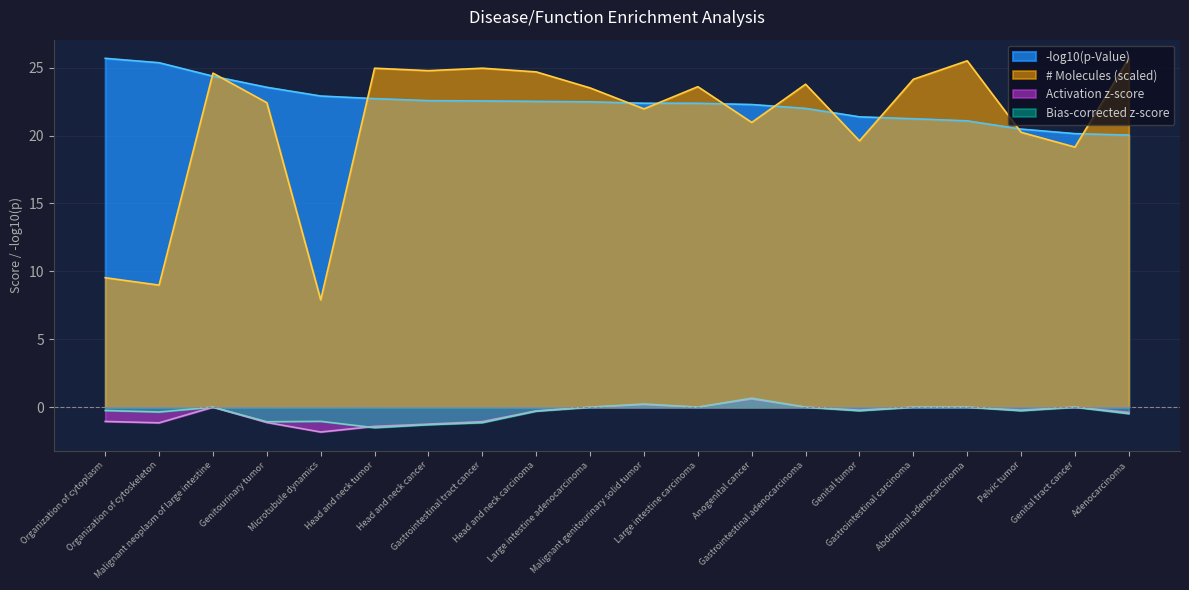

What is the label of the 18th point from the left?

Pelvic tumor